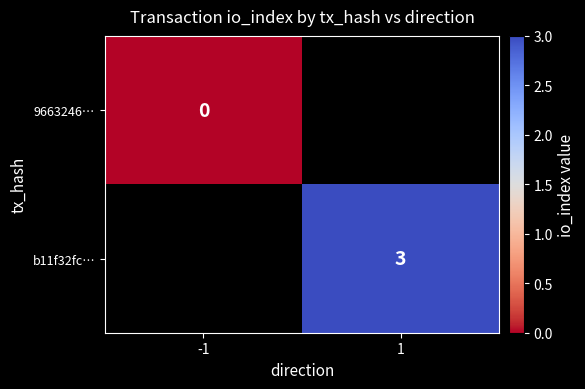

Is it true that b11f32fc… equals 3 at 1?

True